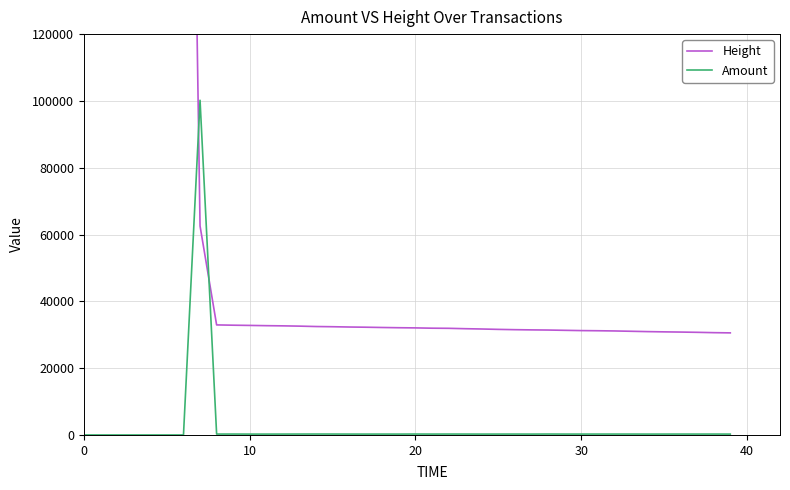

Is it true that Height equals 30622.0 at 38?

True